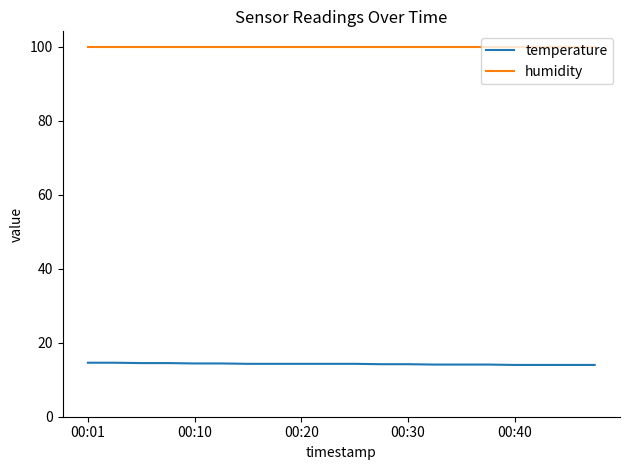

At how many categories does at least one series exceed 38?

20